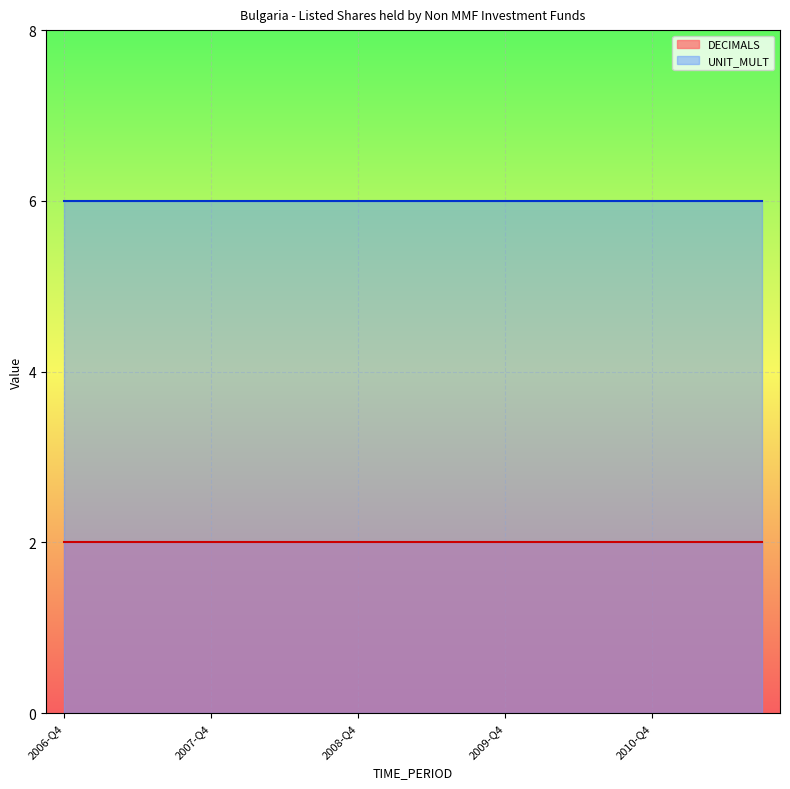

Rank the series at 2010-Q4 from lowest to highest value.

DECIMALS, UNIT_MULT